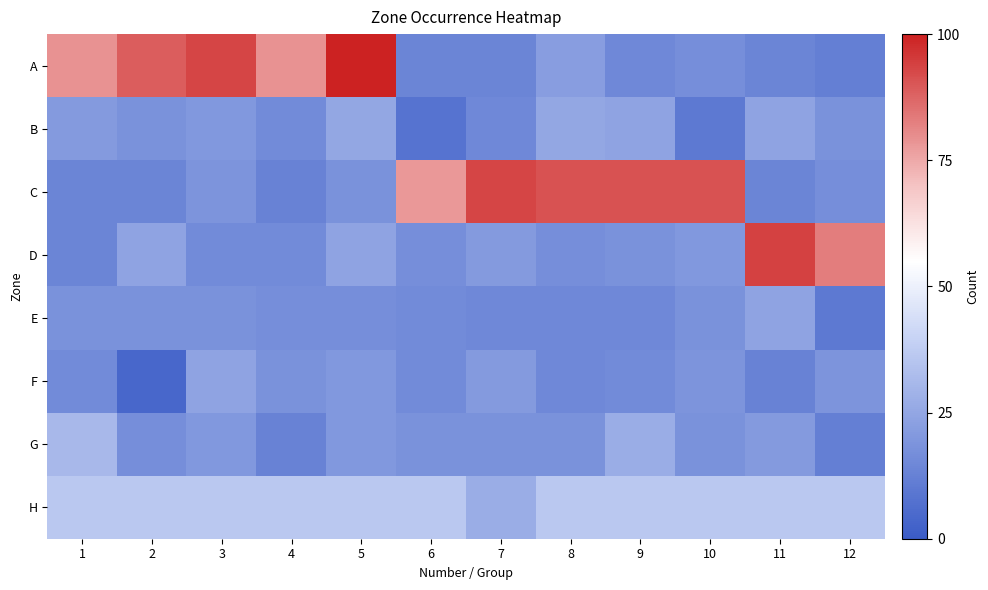

What is the maximum value shown in the chart?

100